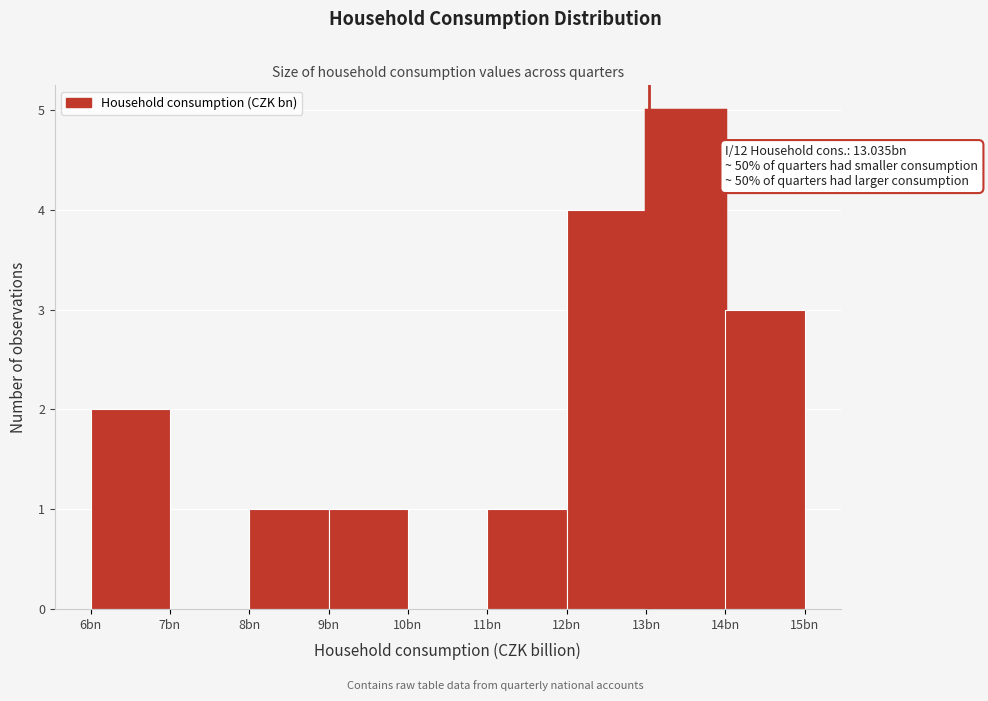

Reading right to left, transcribe all the data shown in this chart.

14bn=3	13bn=5	12bn=4	11bn=1	10bn=0	9bn=1	8bn=1	7bn=0	6bn=2